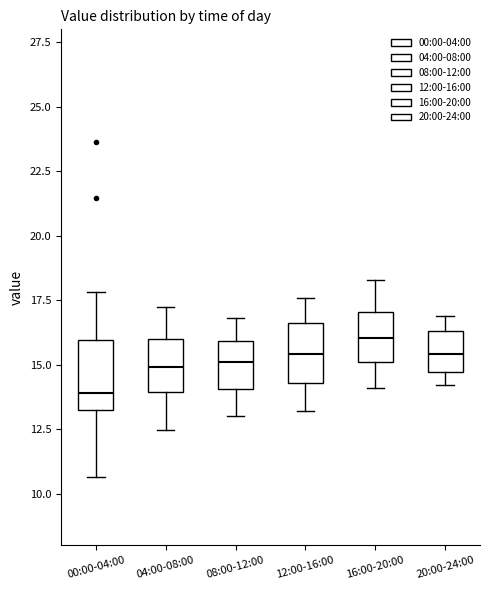

Reading left to right, transcribe this box plot: for each box, give where its median line is, the range the box spans, and where its two whiskers end, as read against the y-axis. The values are not printed on the chart, so give them approximately, as read against the axis.

00:00-04:00: median 14.0, box 13.0 to 16.0, whiskers 10.5 to 18.0
04:00-08:00: median 15.0, box 14.0 to 16.0, whiskers 12.5 to 17.5
08:00-12:00: median 15.0, box 14.0 to 16.0, whiskers 13.0 to 17.0
12:00-16:00: median 15.5, box 14.5 to 16.5, whiskers 13.0 to 17.5
16:00-20:00: median 16.0, box 15.0 to 17.0, whiskers 14.0 to 18.5
20:00-24:00: median 15.5, box 14.5 to 16.5, whiskers 14.0 to 17.0